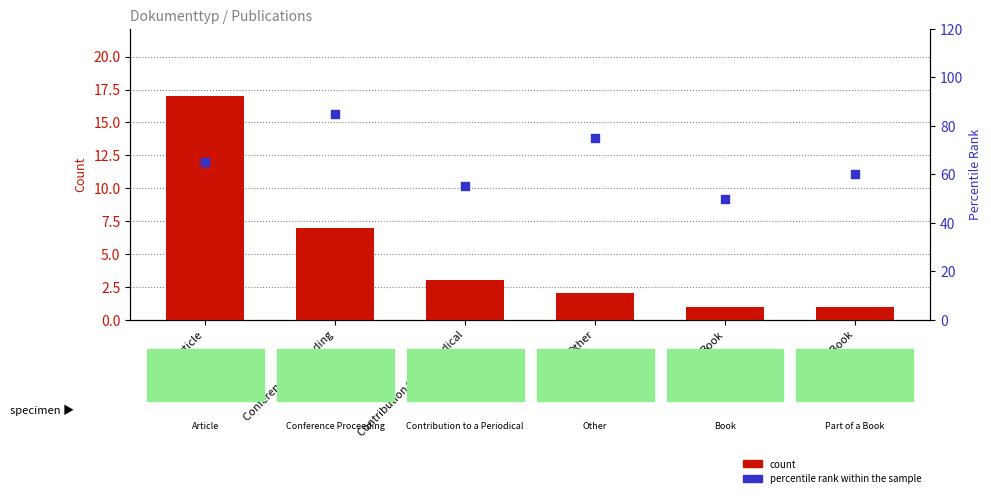

Is the value of count at Book greater than the value of percentile rank within the sample at Book?

No